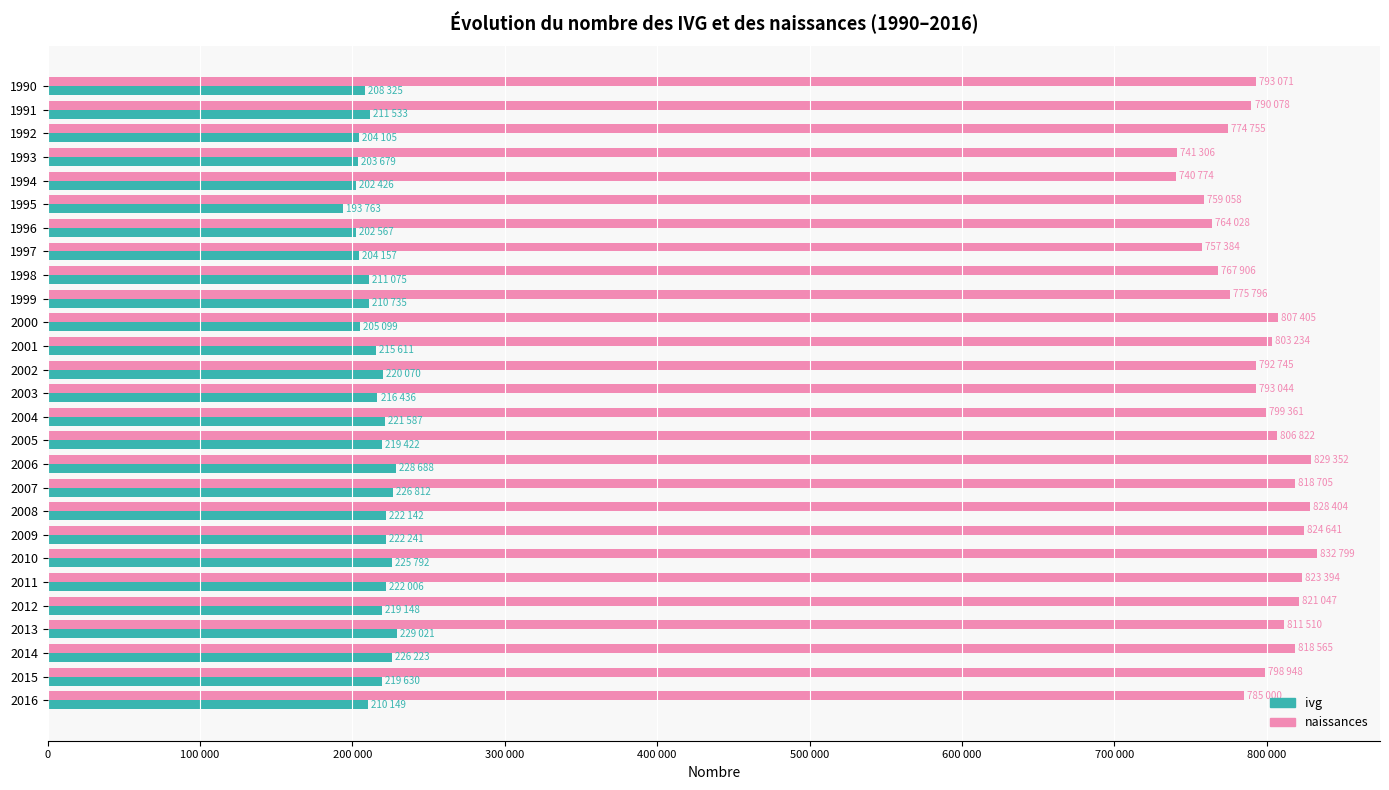

What are all the series names shown in the legend?

ivg, naissances